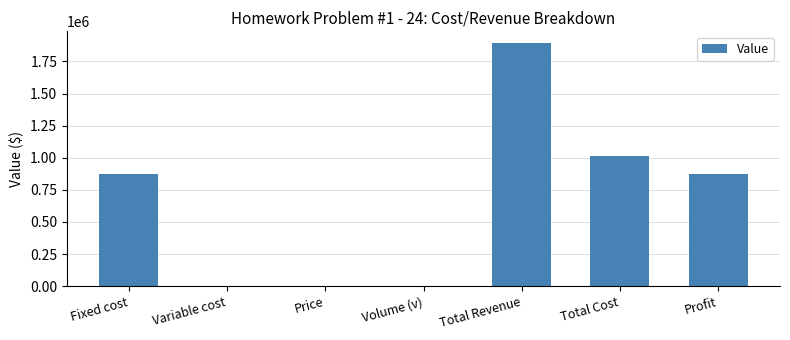

Are the bars horizontal?

No